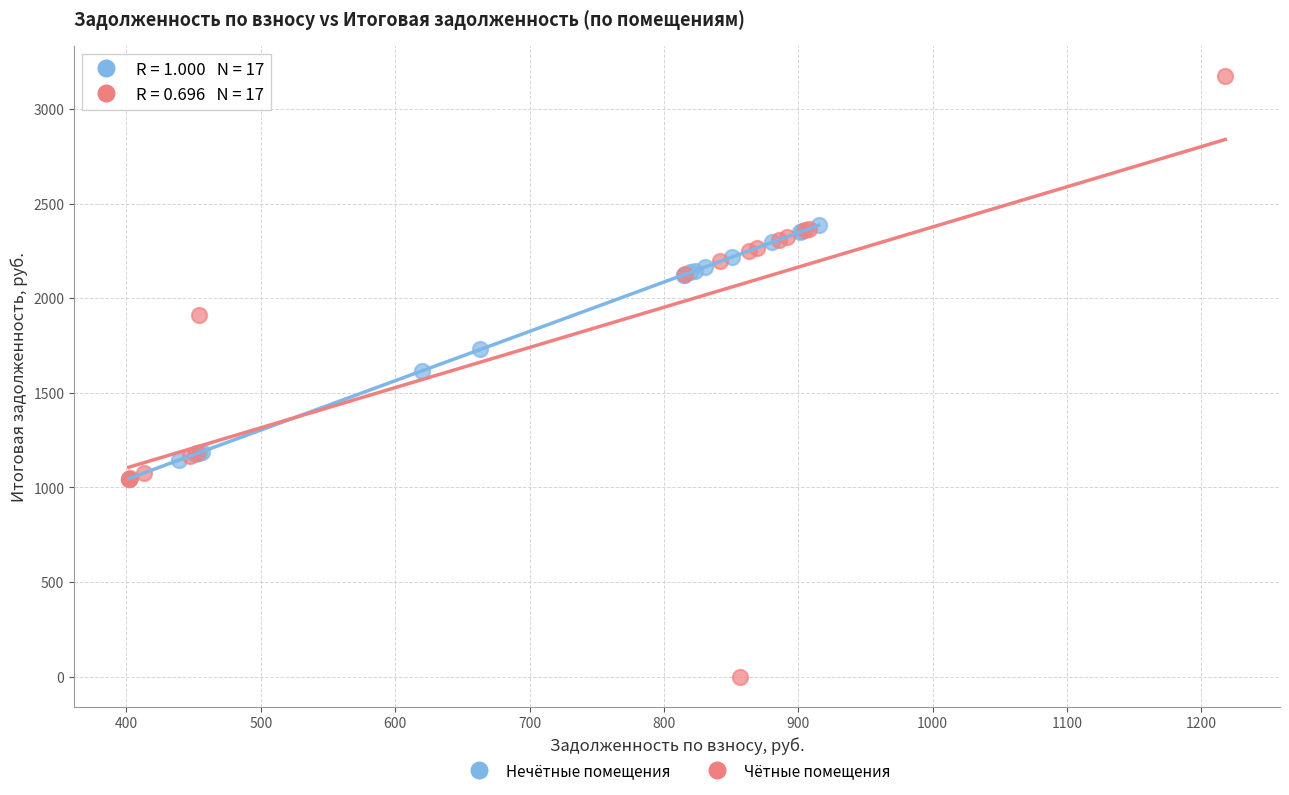

Which series contains the highest Y value?

Чётные помещения